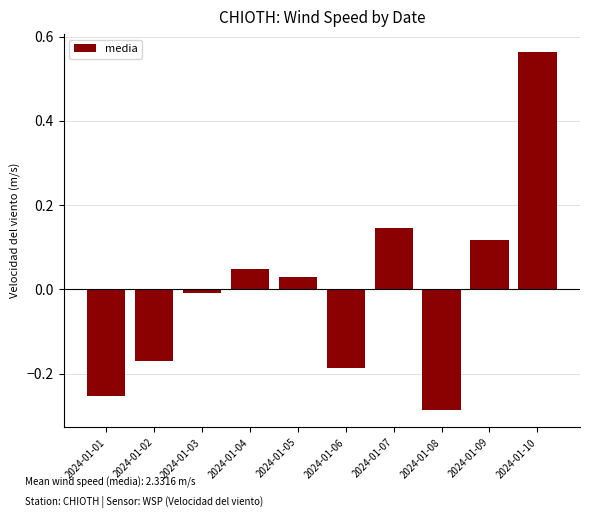

Does the chart contain any negative values?

Yes